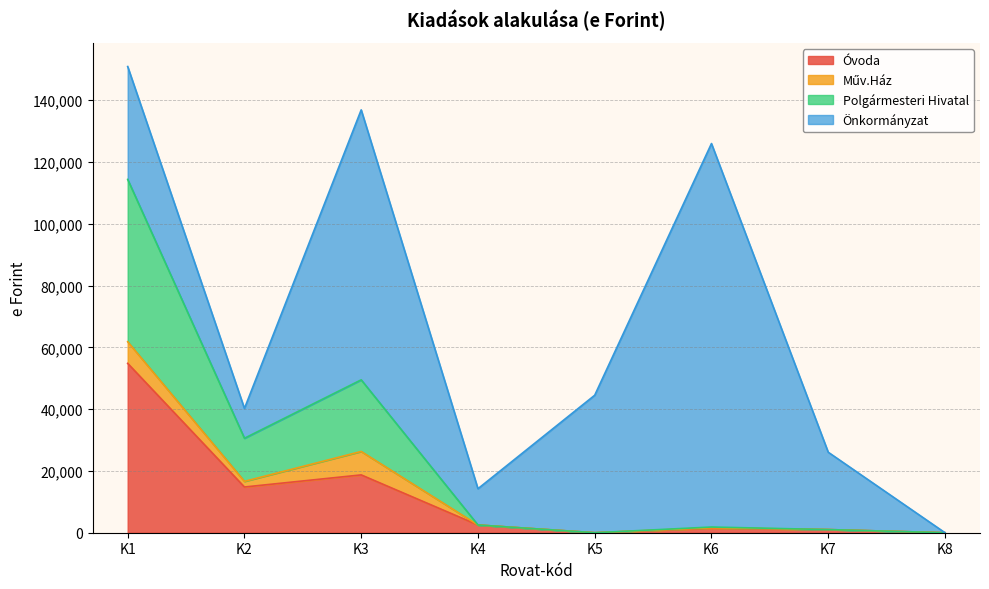

Which category has the highest value in the Óvoda series?

K1